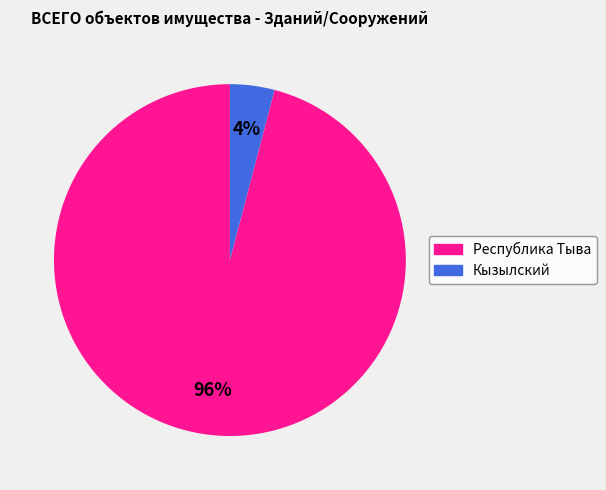

The Кызылский slice represents 4% of the pie. True or false?

True